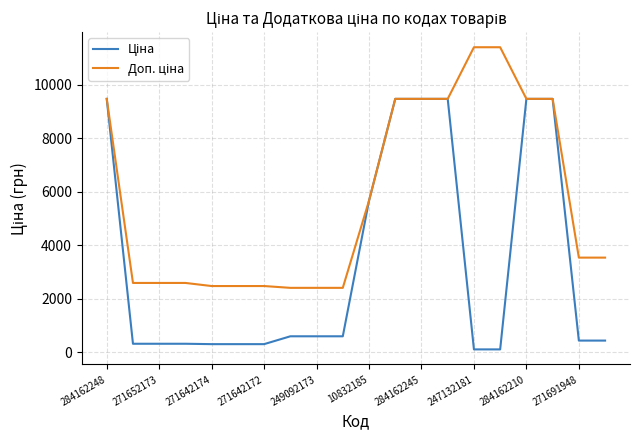

What is the maximum value shown in the chart?

11410.0